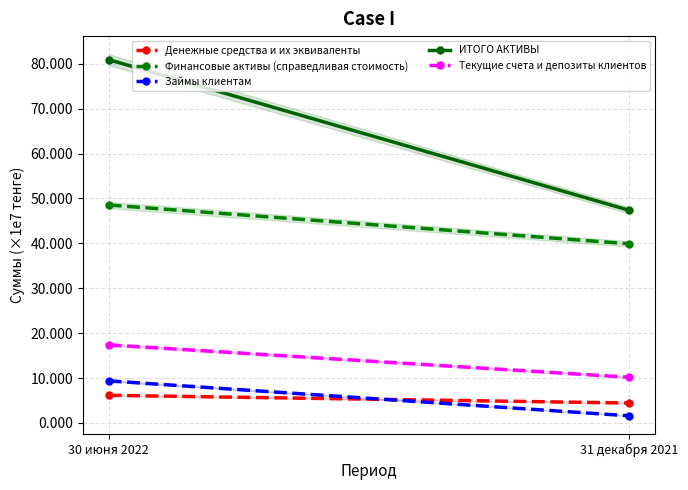

Rank the series at 31 декабря 2021 from highest to lowest value.

ИТОГО АКТИВЫ, Финансовые активы (справедливая стоимость), Текущие счета и депозиты клиентов, Денежные средства и их эквиваленты, Займы клиентам